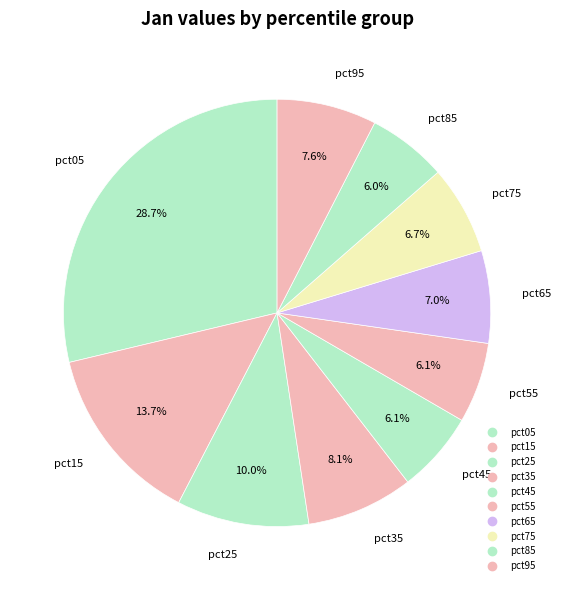

How many slices are in this pie chart?

10